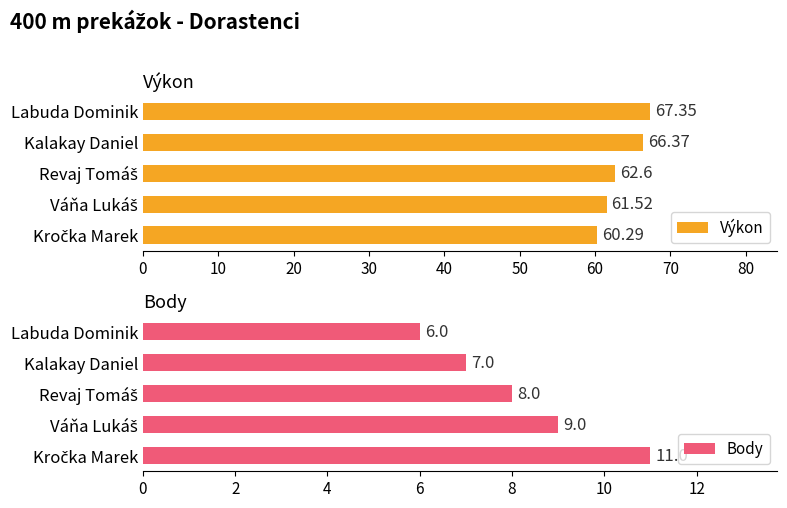

Is it true that Body equals 5 at Kalakay Daniel?

False